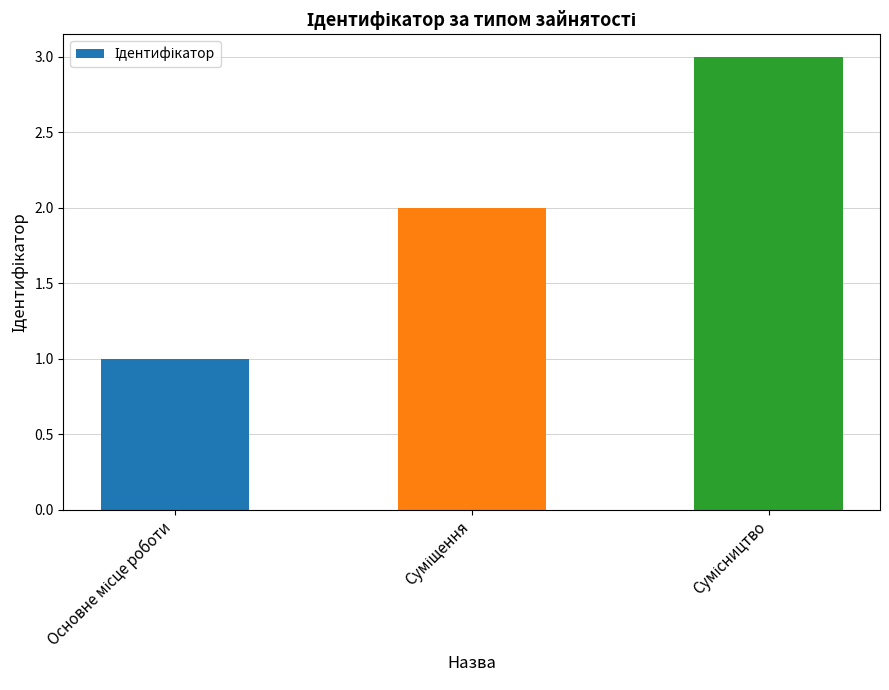

What is the sum of all values?

6